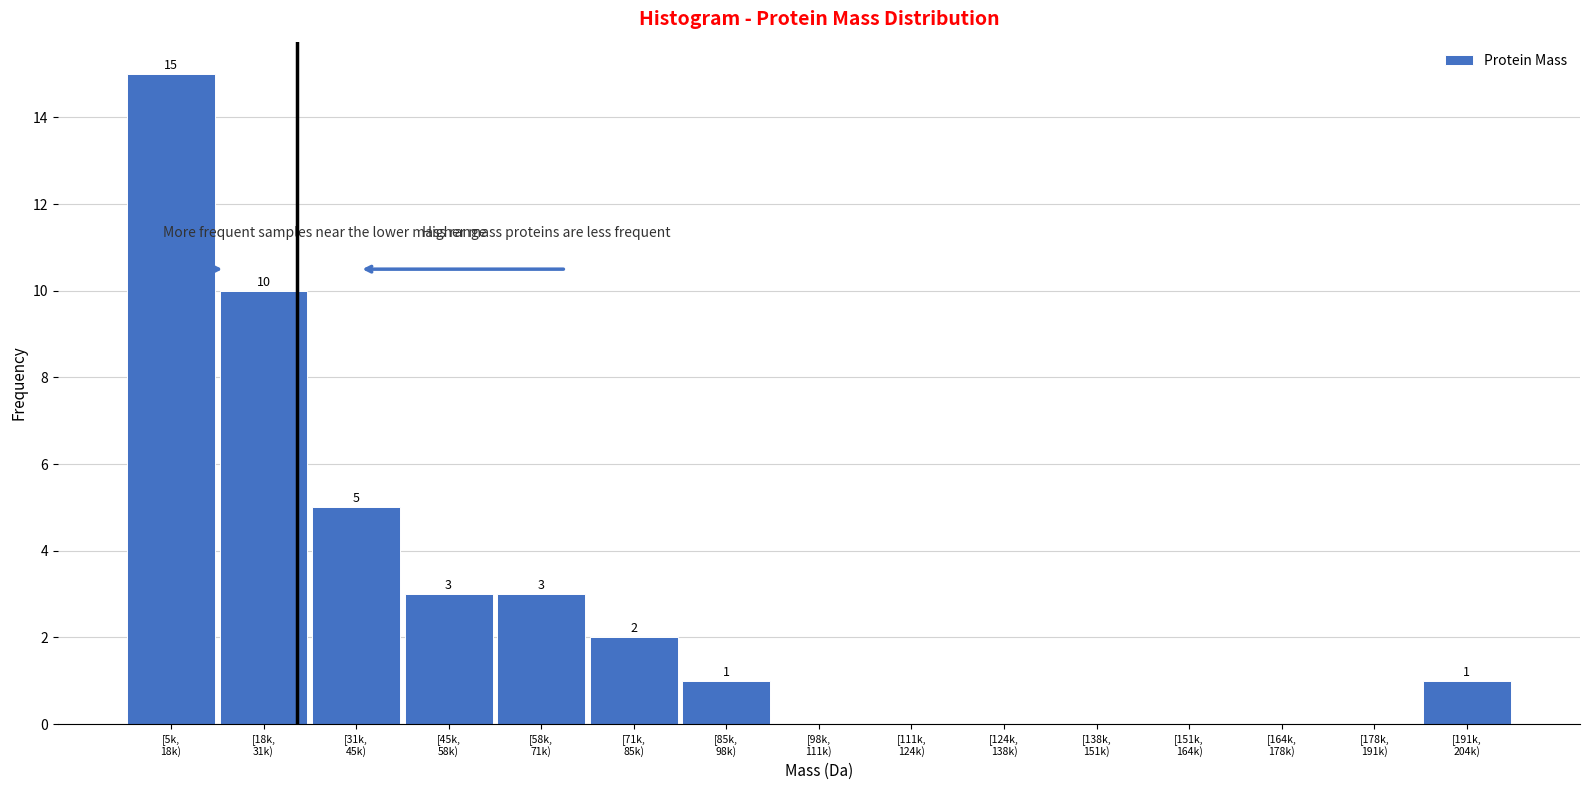

What is the sum of all values?

40